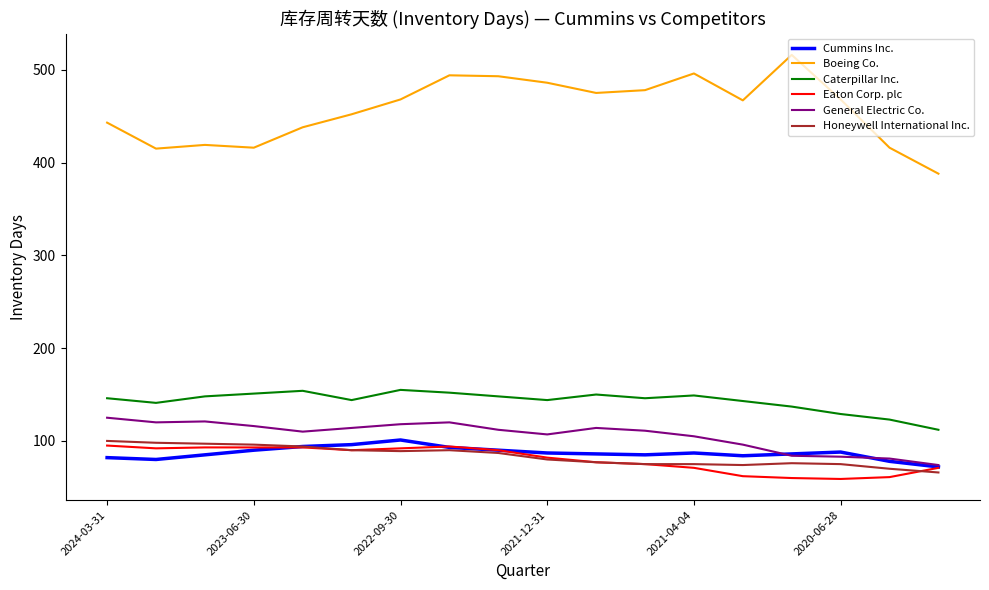

True or false: Boeing Co. and Caterpillar Inc. cross at least once.

False